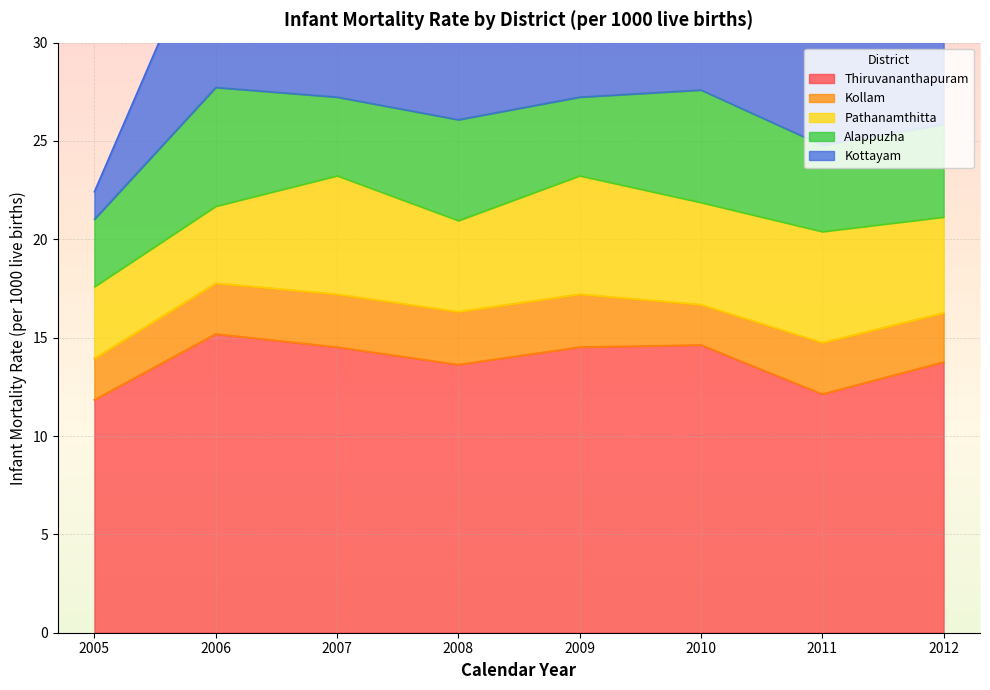

What is the average value of the Thiruvananthapuram series?

13.8